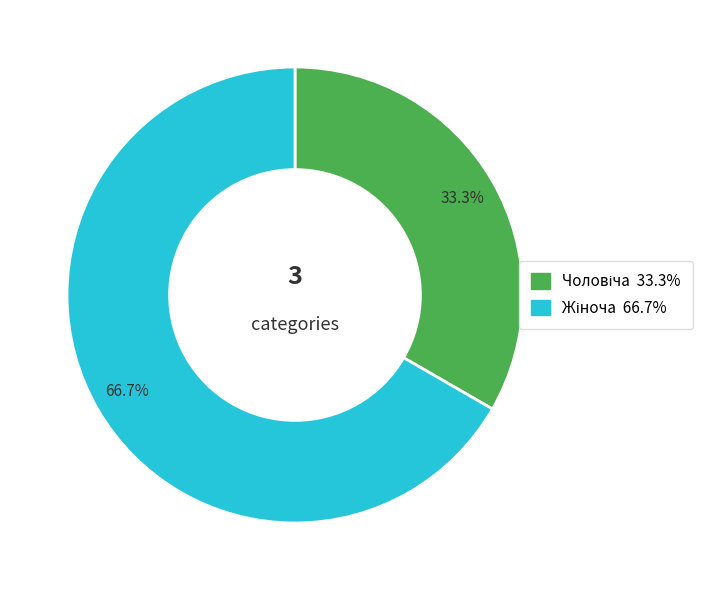

How many segments does this pie chart have?

2